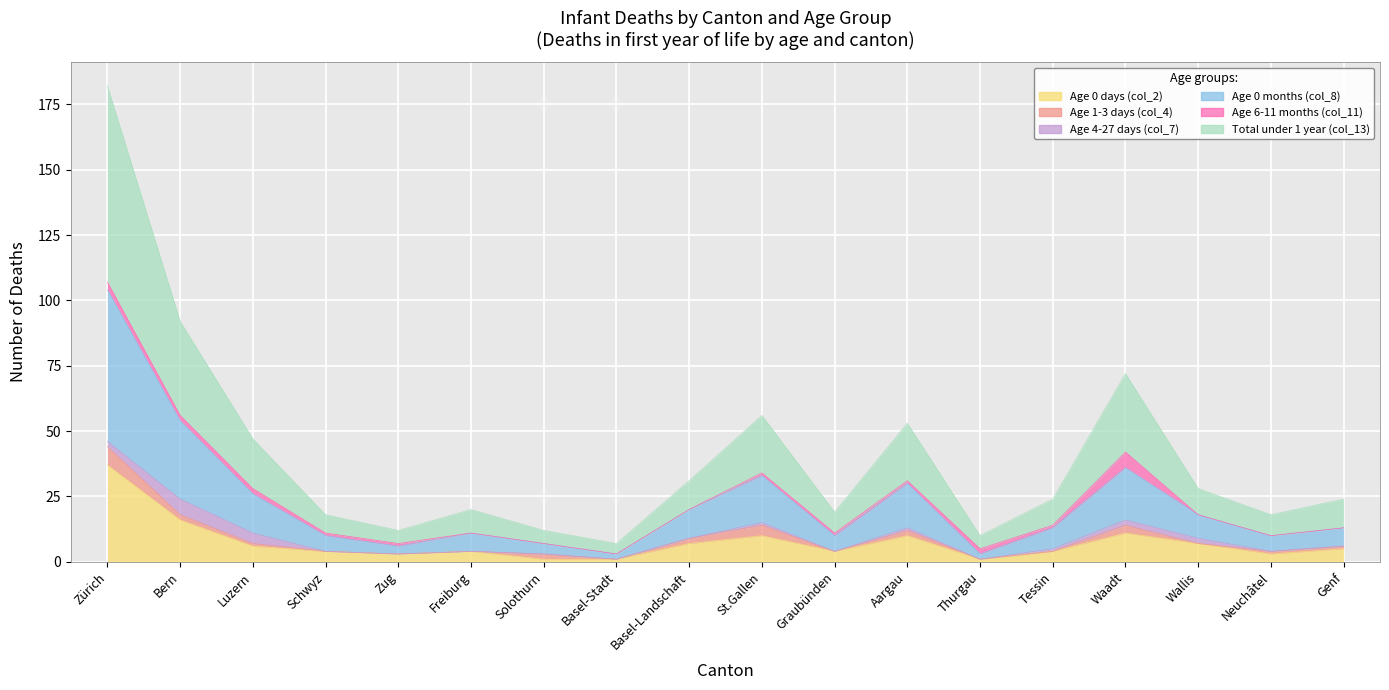

The value of Age 0 days (col_2) at Thurgau is 1. True or false?

False